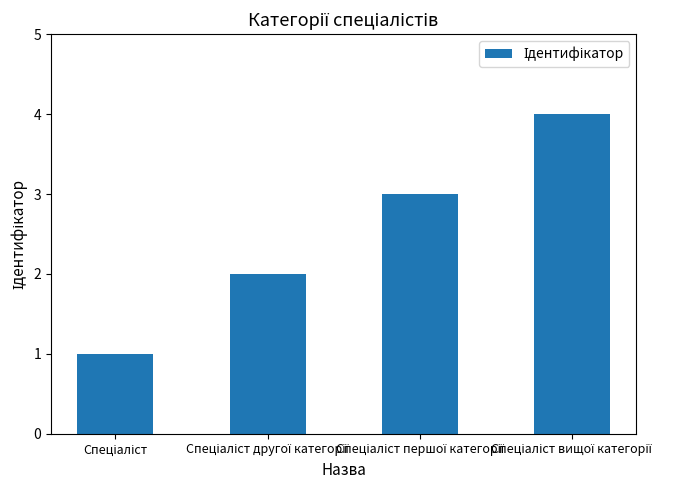

What is the greatest value displayed?

4